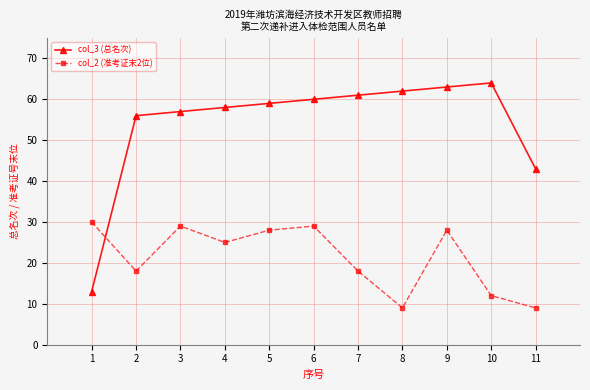

Read the col_3 (总名次) value at 11, to the nearest 10.

40